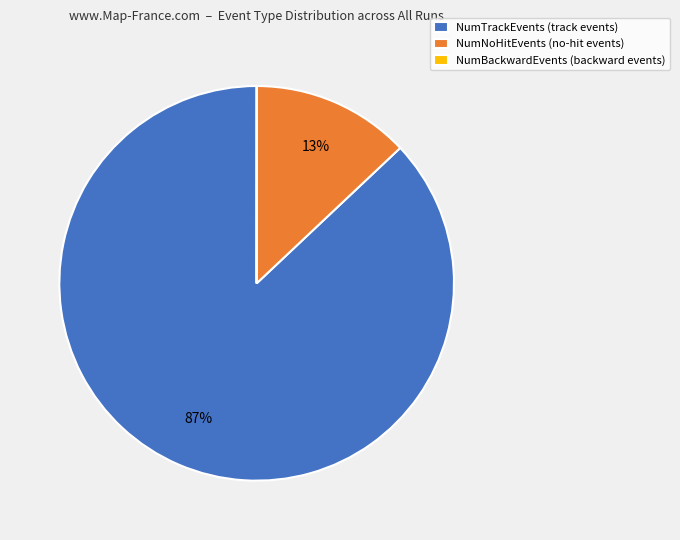

The NumTrackEvents (track events) slice represents 87% of the pie. True or false?

True